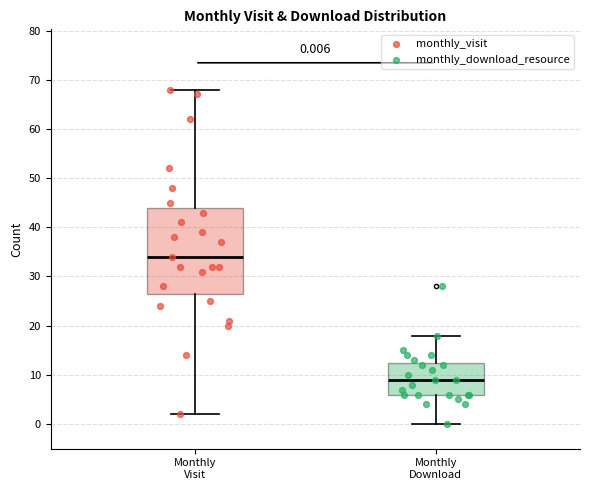

Which box is the tallest, from its lower edge to its upper edge?

Monthly Visit